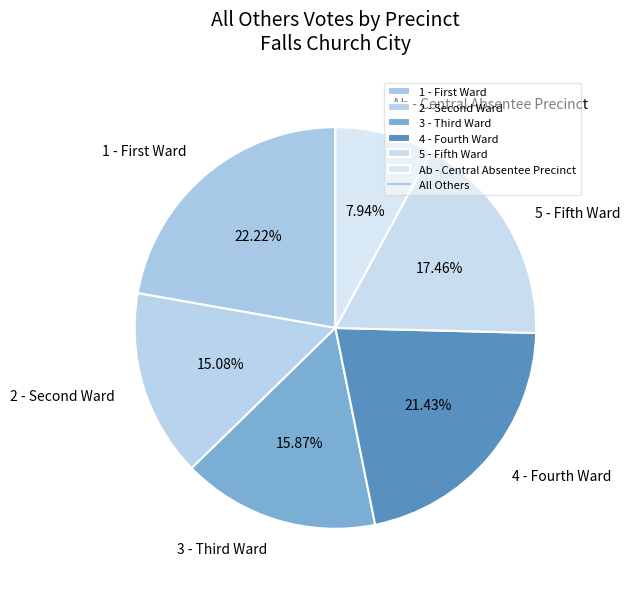

How many slices are in this pie chart?

6